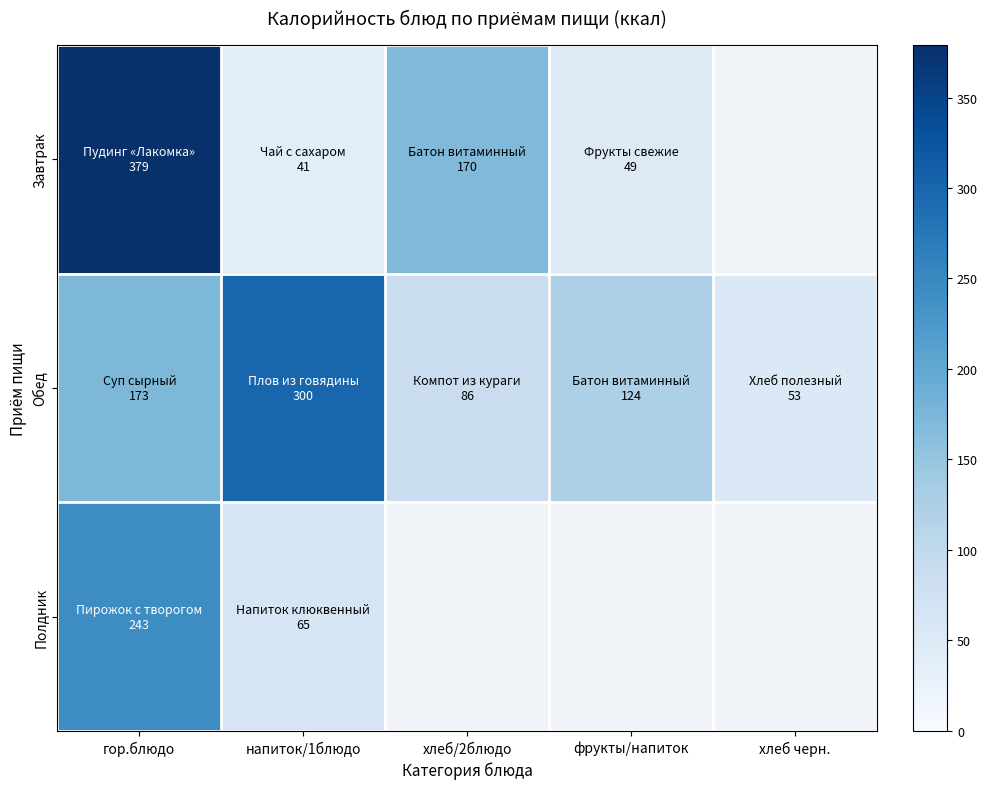

How many data points does each series have?

5